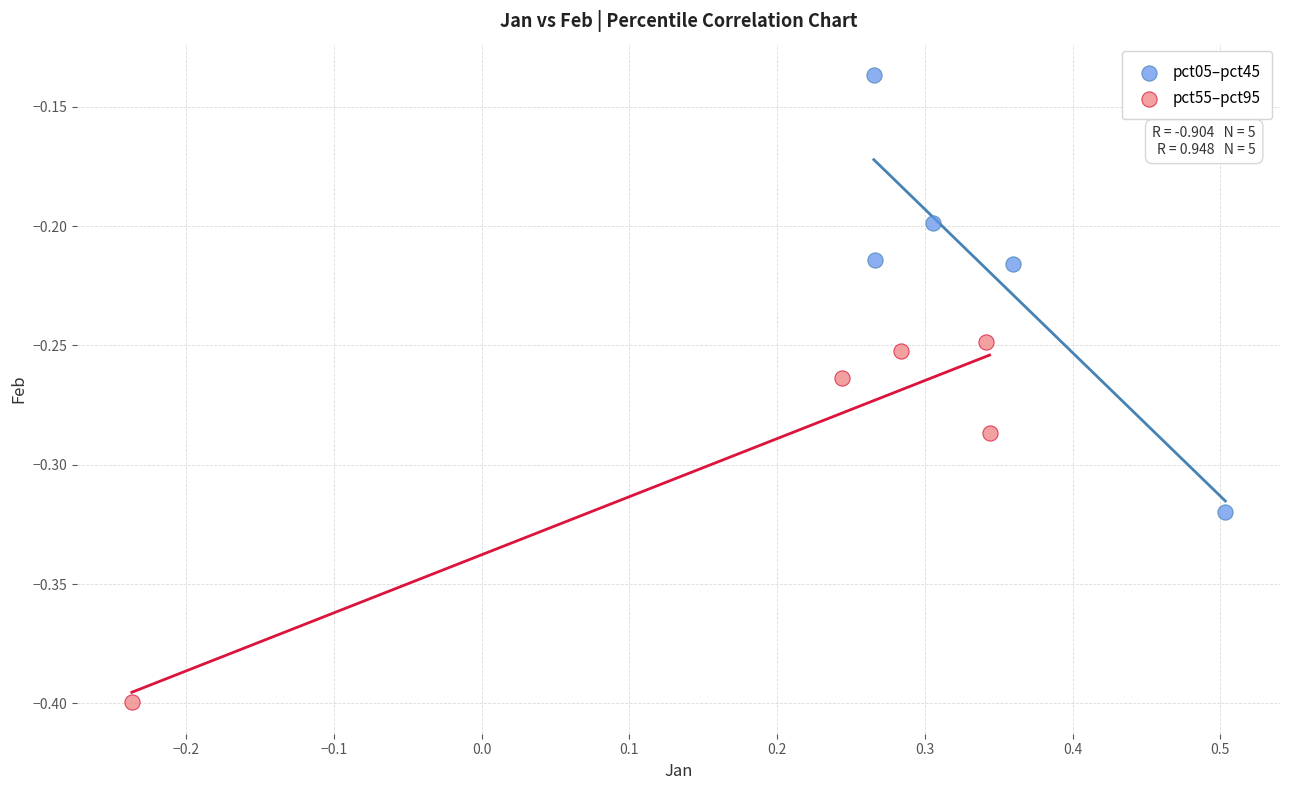

What are all the series names shown in the legend?

pct05–pct45, pct55–pct95